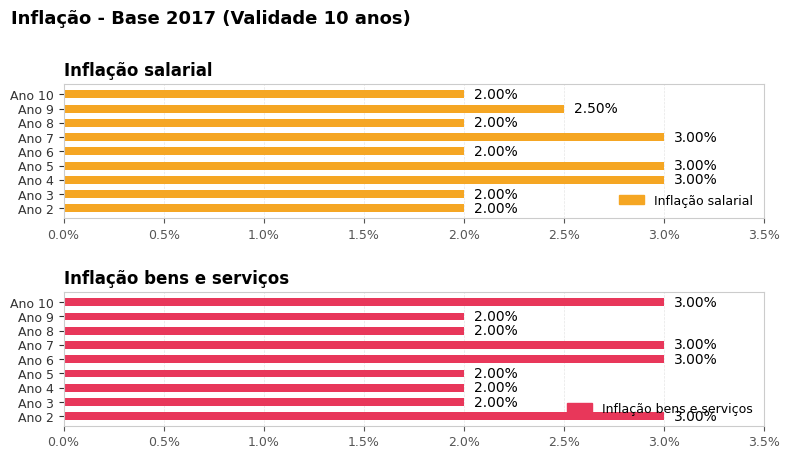

The Inflação bens e serviços series shows 0.0 at Ano 2. True or false?

False